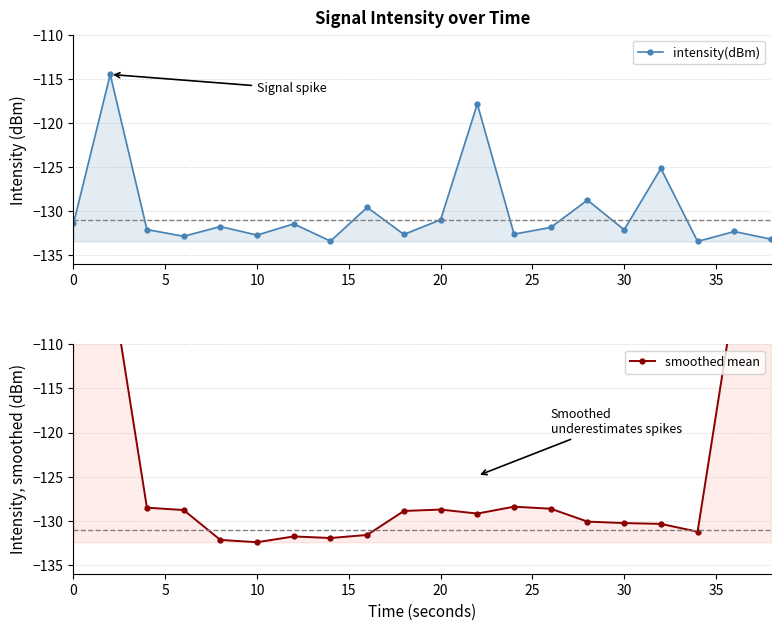

Is the value of intensity(dBm) at 11 greater than the value of smoothed mean at 12?

Yes